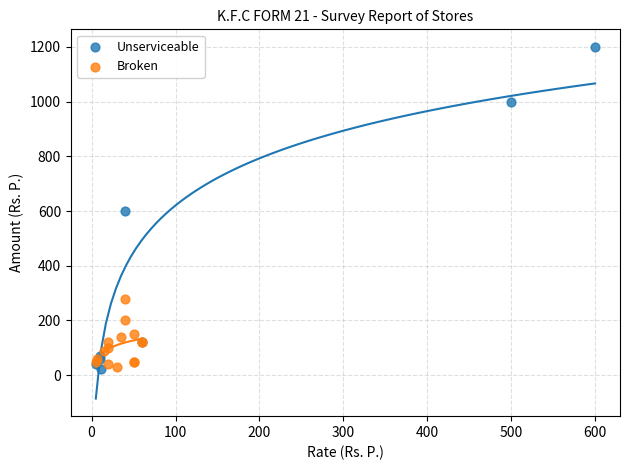

Which series has the widest spread of Y values?

Unserviceable